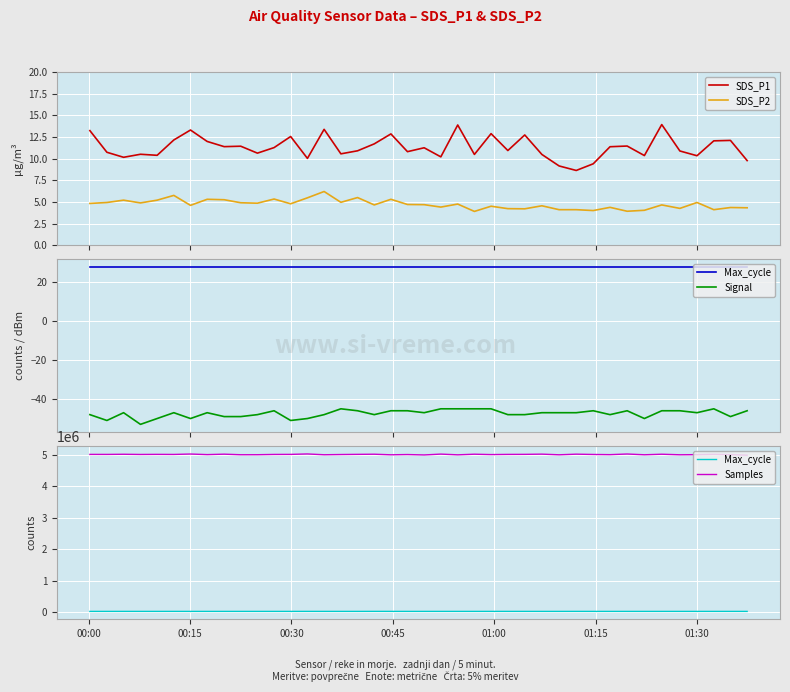

True or false: Max_cycle has more than 2 interior local peaks.

True